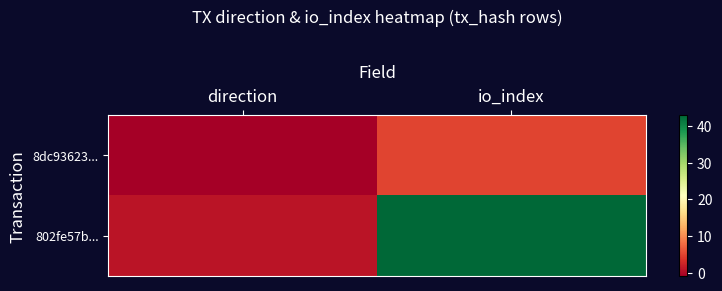

How many data points does each series have?

2